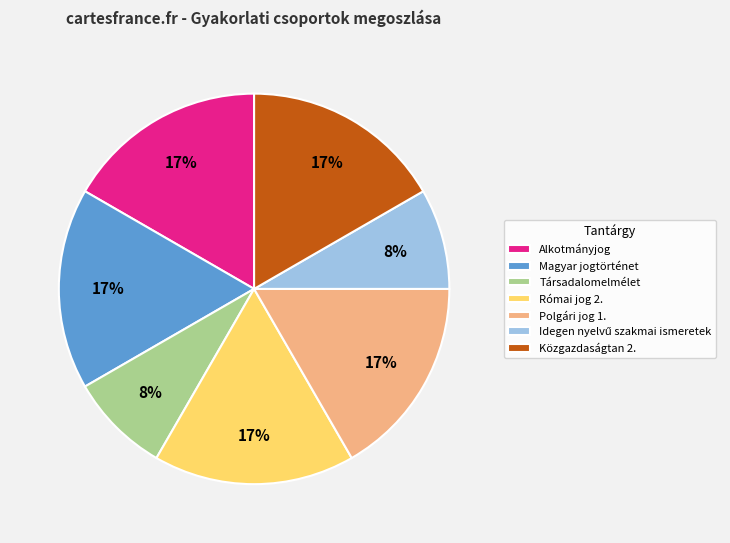

To the nearest percent, what is the average slice percentage?

14%